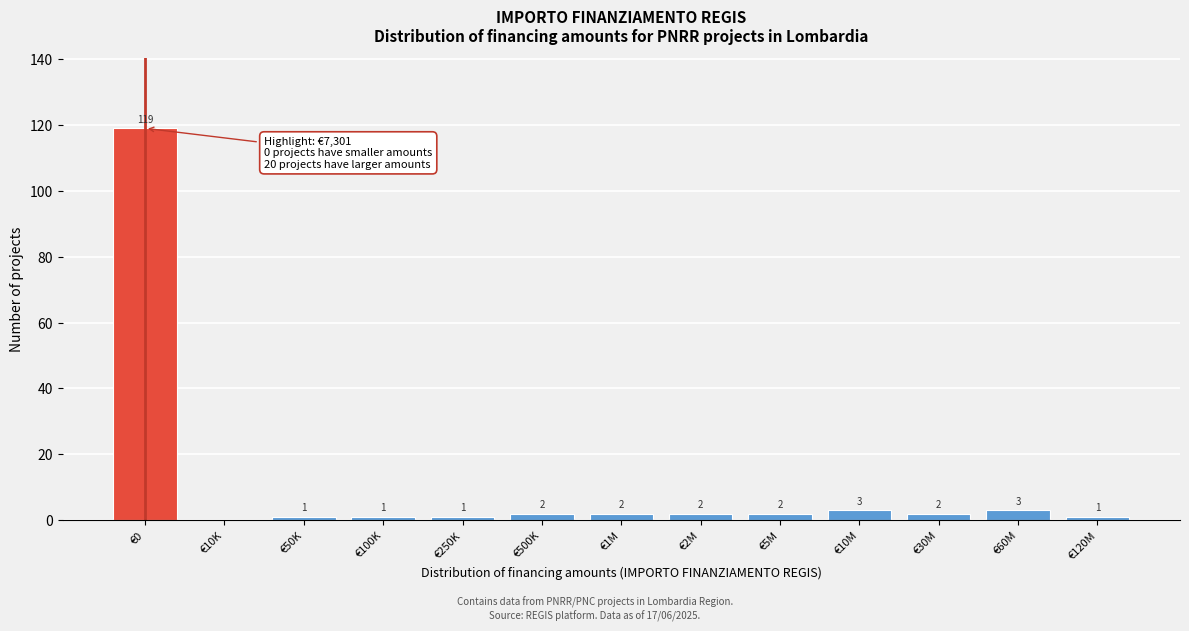

Reading left to right, extract all data points from this chart.

€0=119	€10K=0	€50K=1	€100K=1	€250K=1	€500K=2	€1M=2	€2M=2	€5M=2	€10M=3	€30M=2	€60M=3	€120M=1